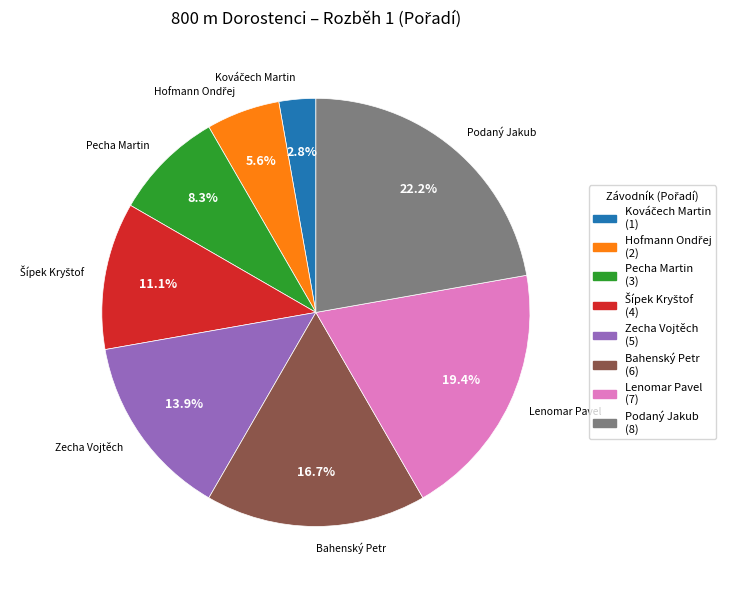

Count the number of slices in the pie.

8